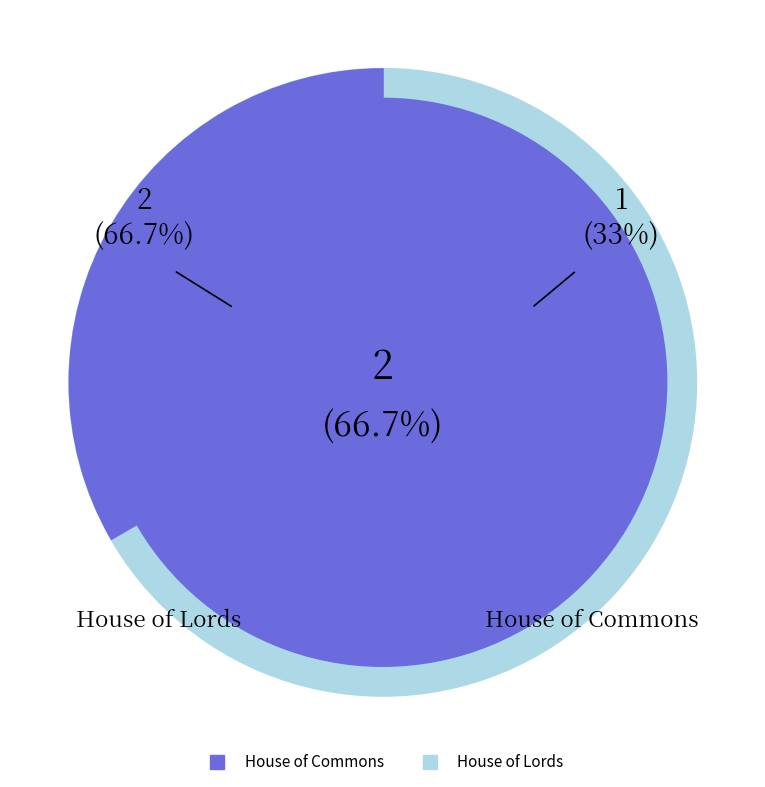

Combined, do House of Commons and House of Lords account for over 50%?

Yes